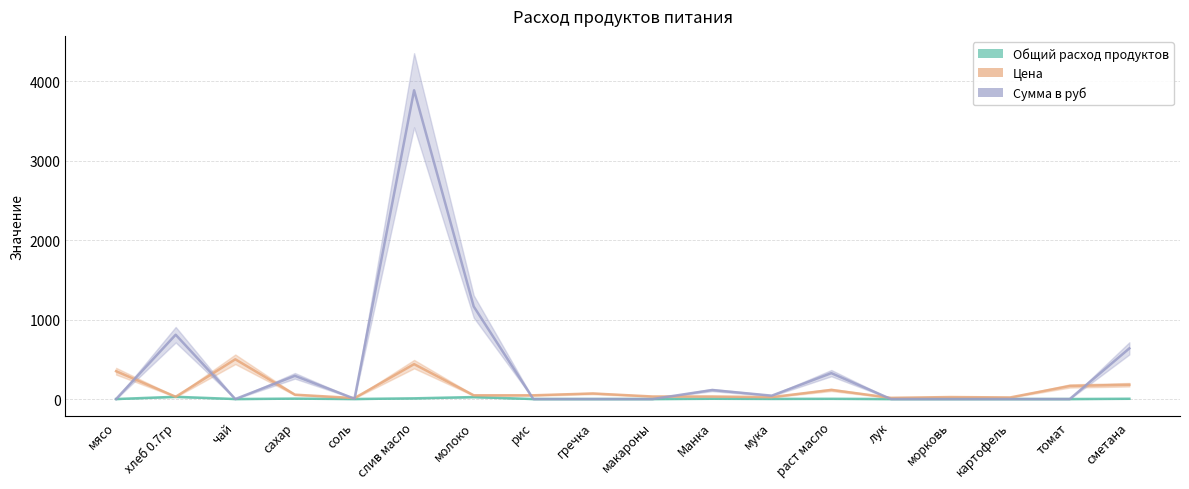

The value of Общий расход продуктов at гречка is 0.0. True or false?

True